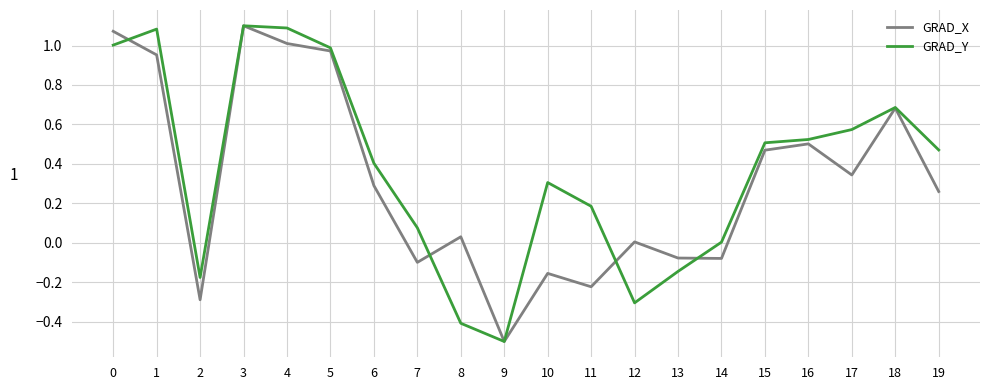

Which series ends up on top after the final intersection of GRAD_Y and GRAD_X?

GRAD_Y